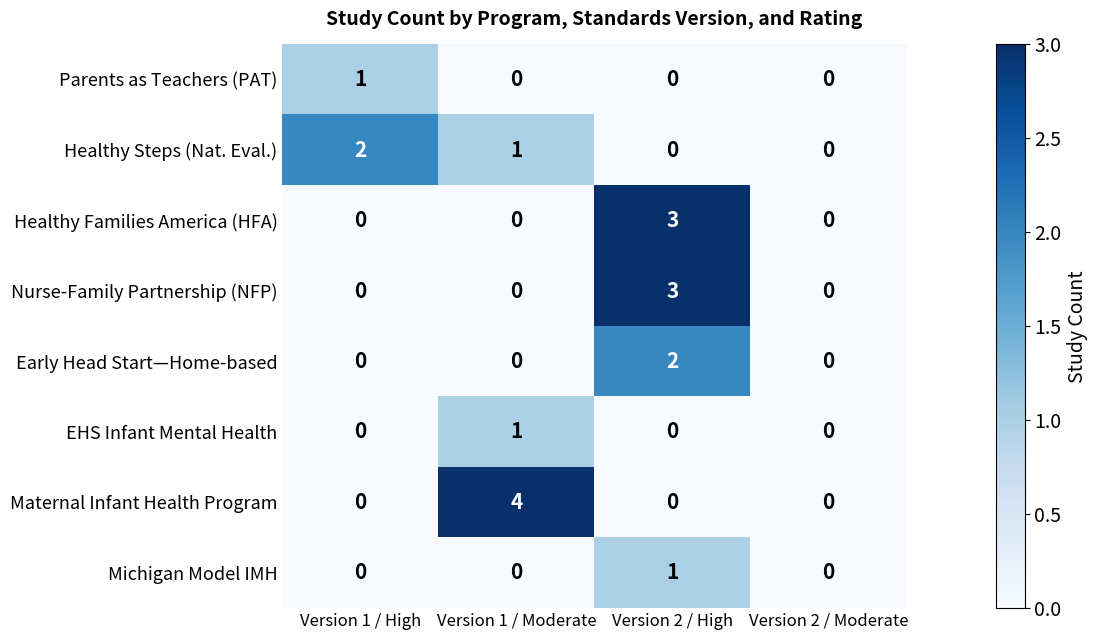

What is the total value across all series at Version 2 / High?

9